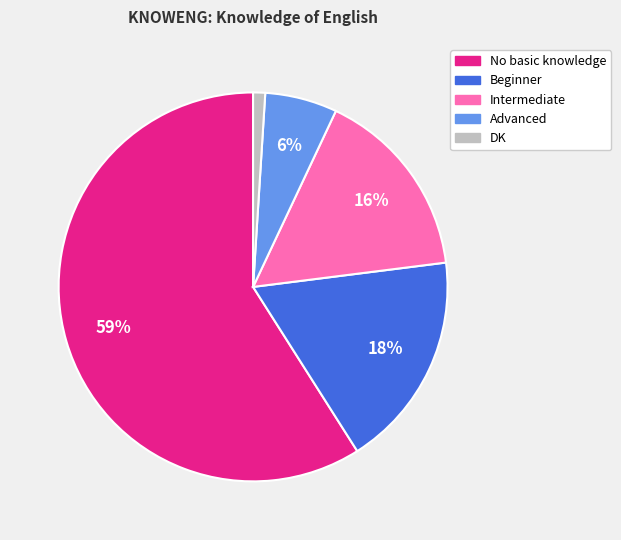

Approximately how many times larger is the value at Intermediate compared to Beginner?

0.9